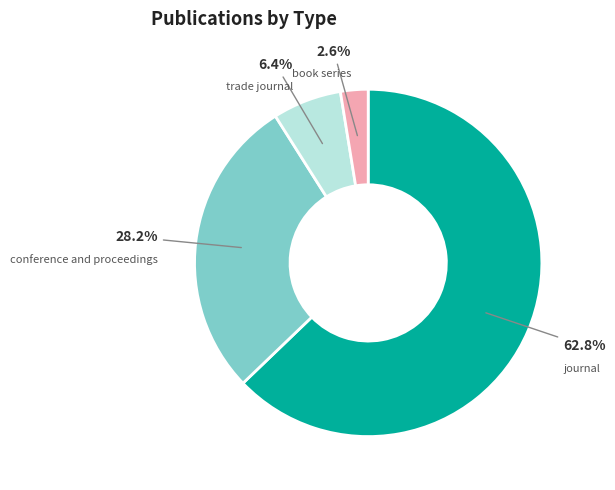

Is there a majority slice in this chart?

Yes